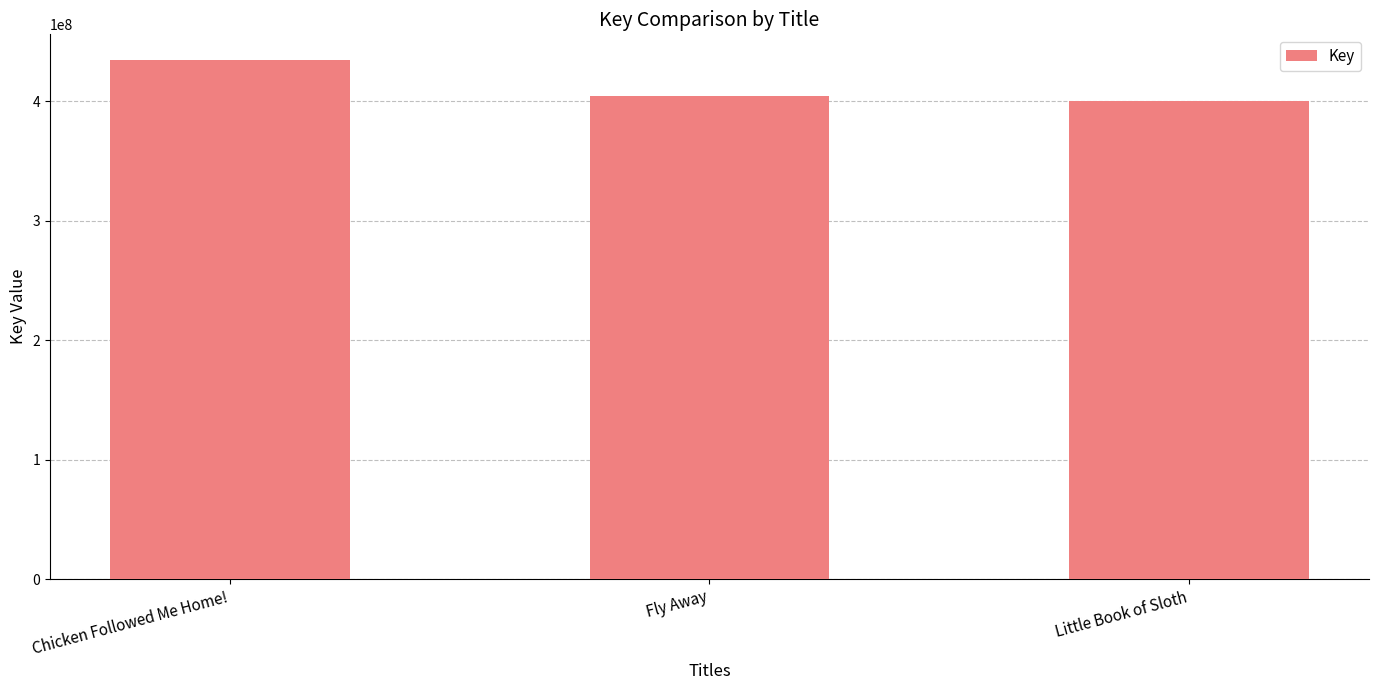

List the labels in order of value, smallest first.

Little Book of Sloth, Fly Away, Chicken Followed Me Home!